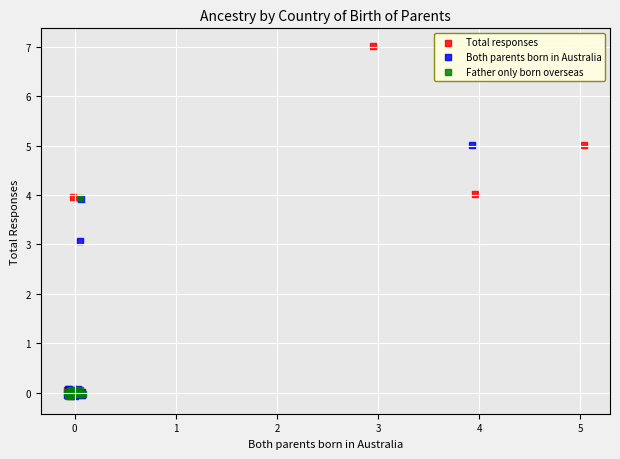

Which series reaches the maximum Y coordinate?

Total responses